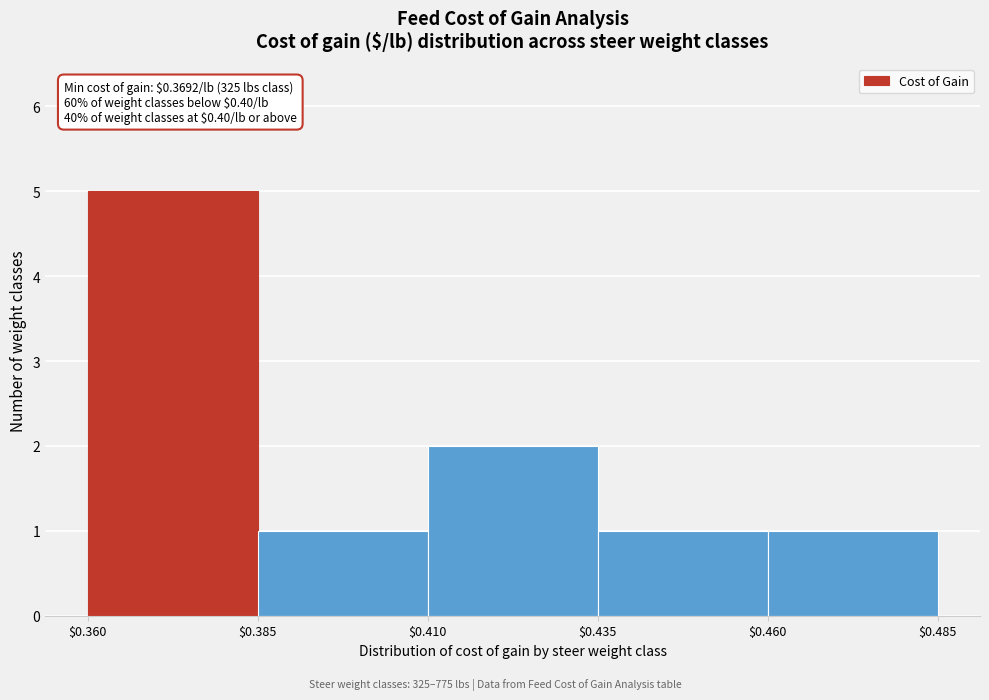

Which range on the x-axis has the tallest bar?

$0.360 to $0.385